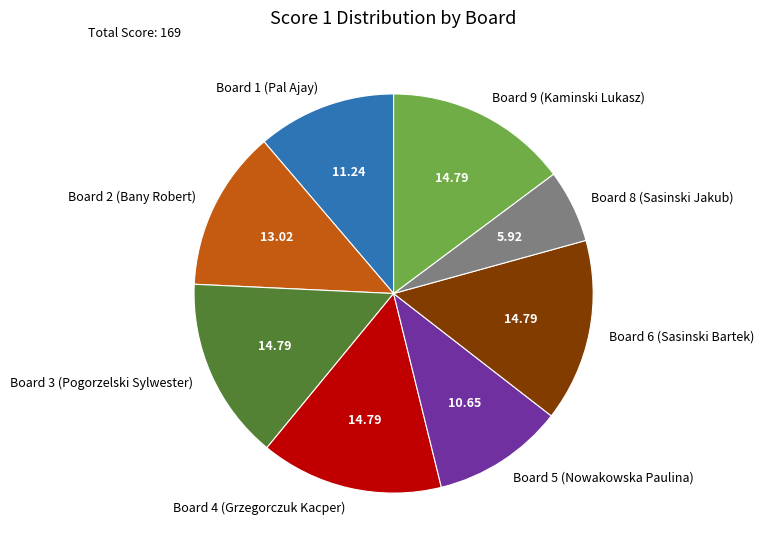

Combined, do Board 2 (Bany Robert) and Board 9 (Kaminski Lukasz) account for over 50%?

No